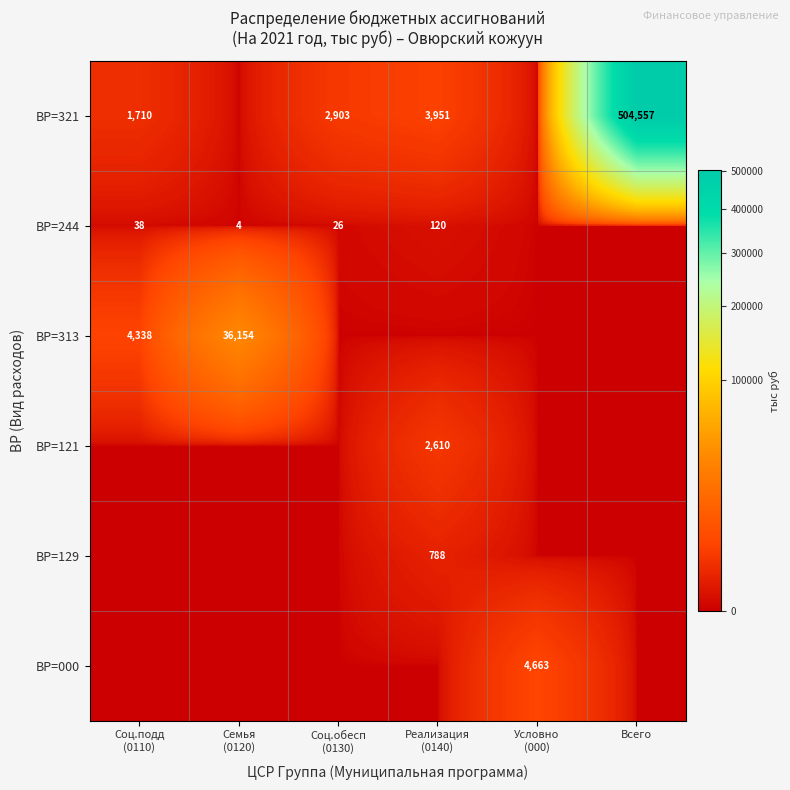

What is the sum of all ВР=000 values?

4663